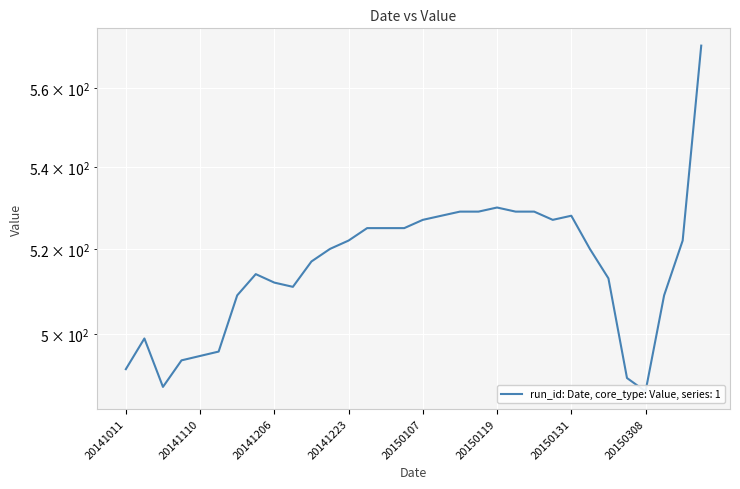

List the labels in order of value, smallest first.

20150308, 20141028, 20150305, 20141011, 20141106, 20141110, 20141114, 20141019, 20141125, 20150412, 20141208, 20141206, 20150222, 20141126, 20141215, 20141219, 20150215, 20141223, 20150427, 20141226, 20141229, 20141230, 20150107, 20150130, 20150112, 20150131, 20150115, 20150117, 20150120, 20150123, 20150119, 20150611